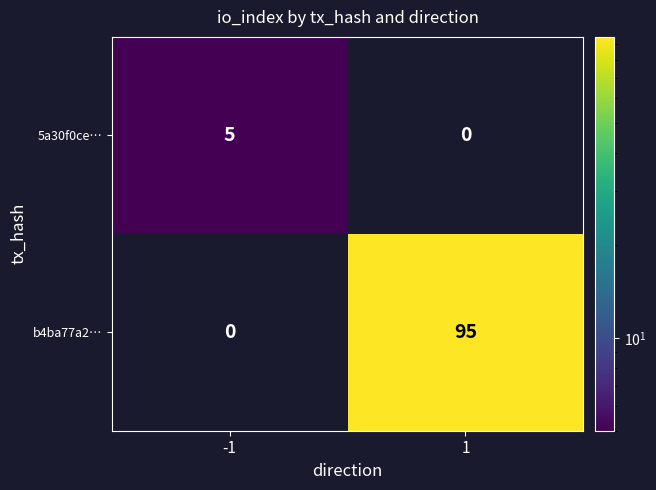

What is the difference between the b4ba77a2… values at 1 and -1?

95